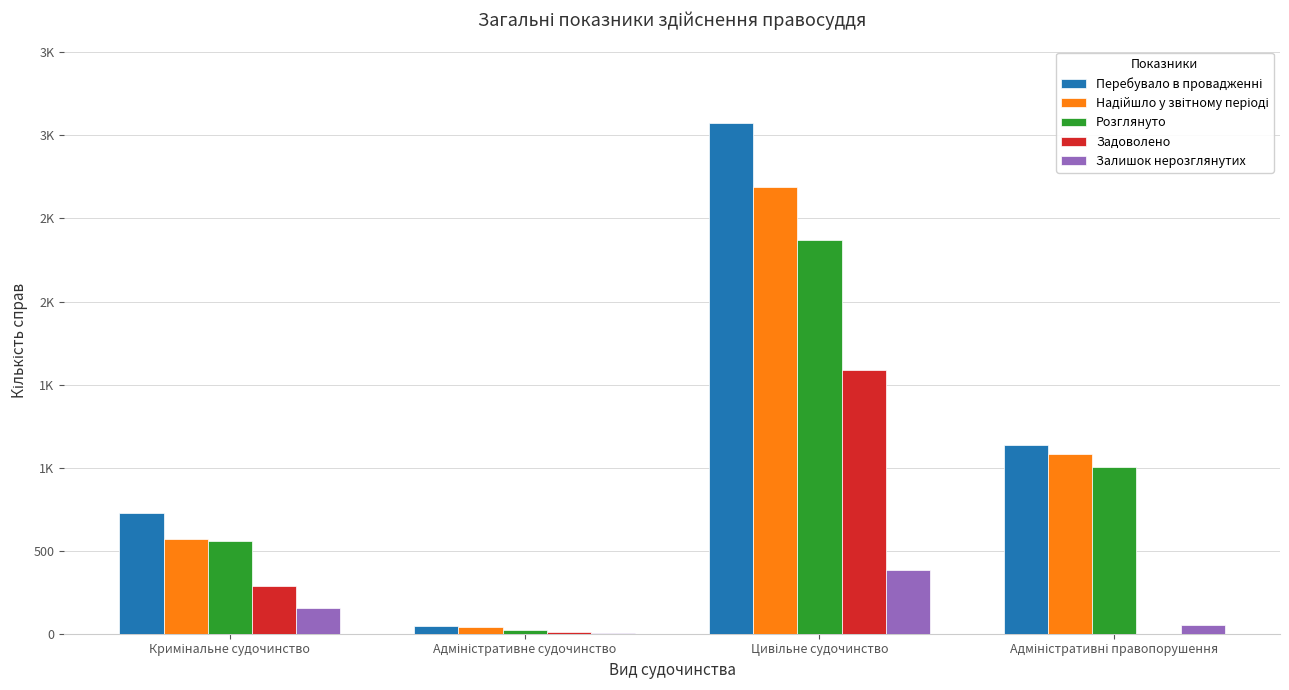

What is the approximate value of Задоволено at Кримінальне судочинство?

285